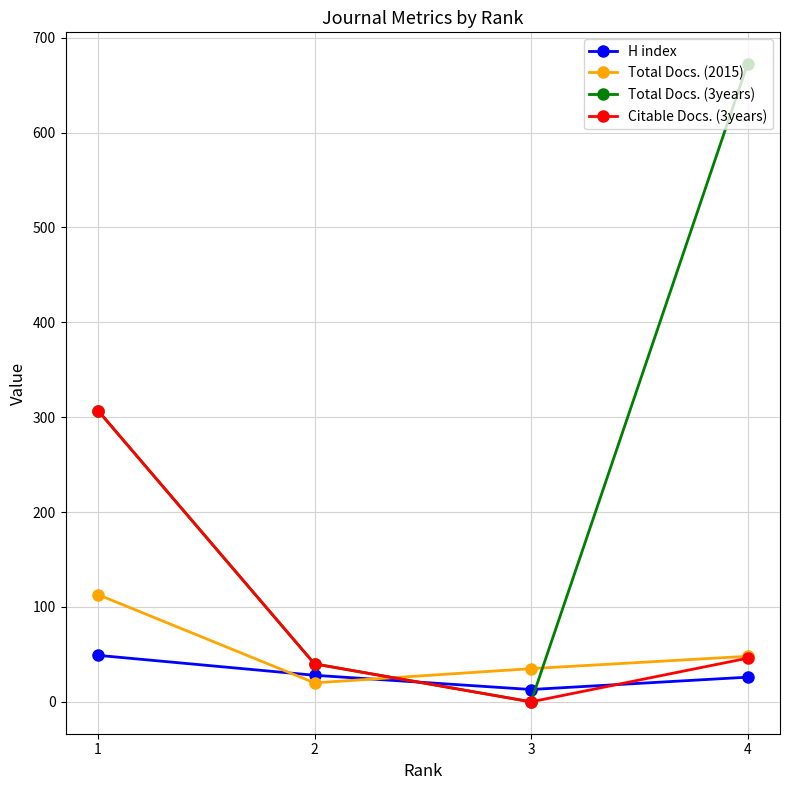

What is the value of the H index point at the 3rd from the left?

13